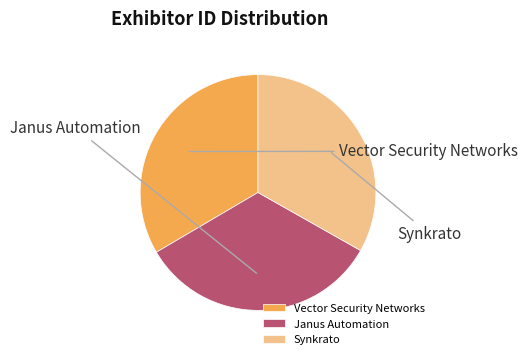

How much of the chart is everything except Vector Security Networks?

66.5%